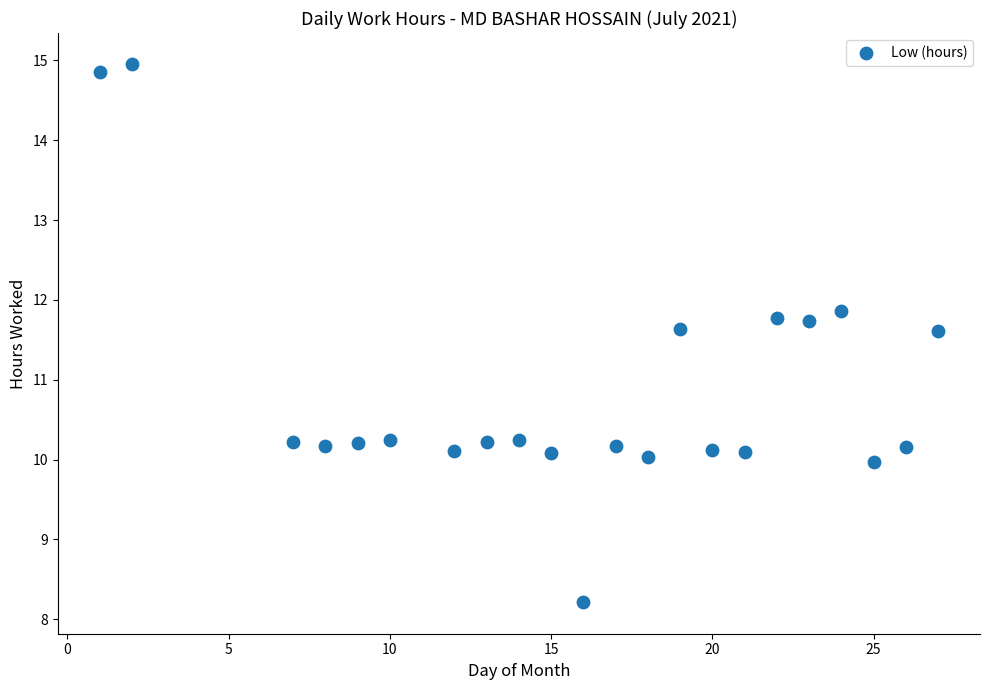

What is the range of Y values (max minus min)?

6.7